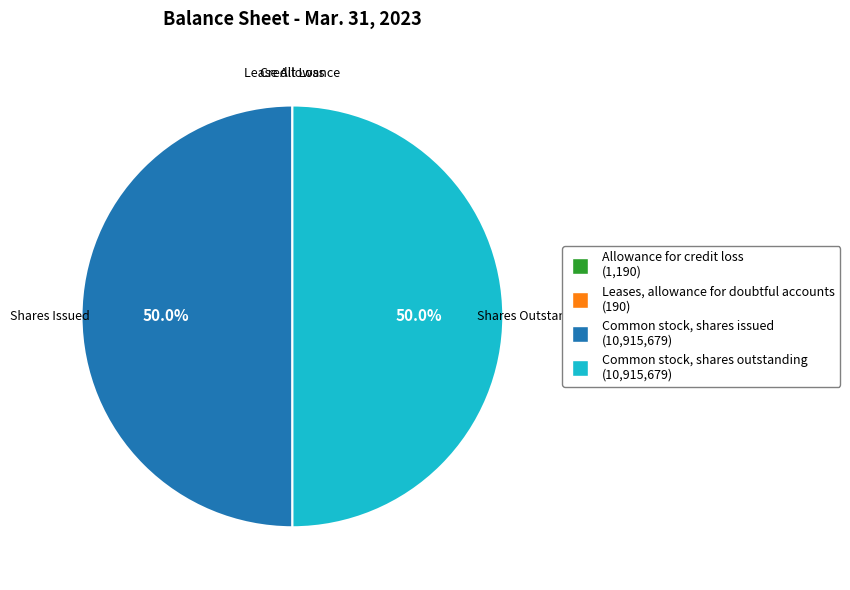

What is the total percentage of Common stock, shares outstanding and Common stock, shares issued?

100.0%